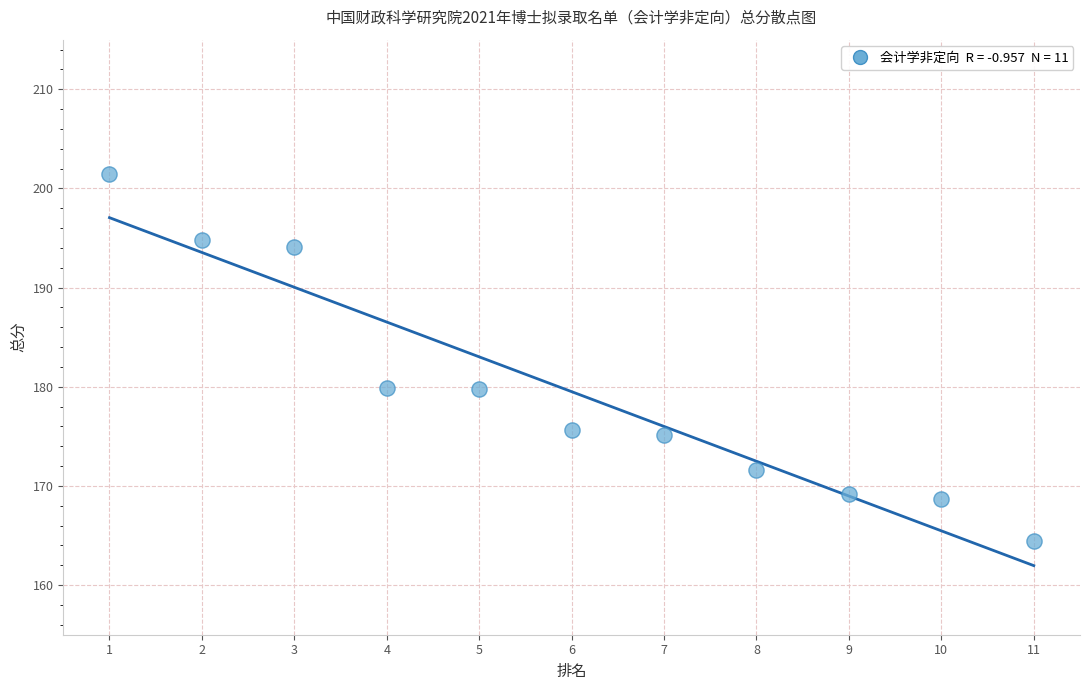

What is the average Y value?

179.5